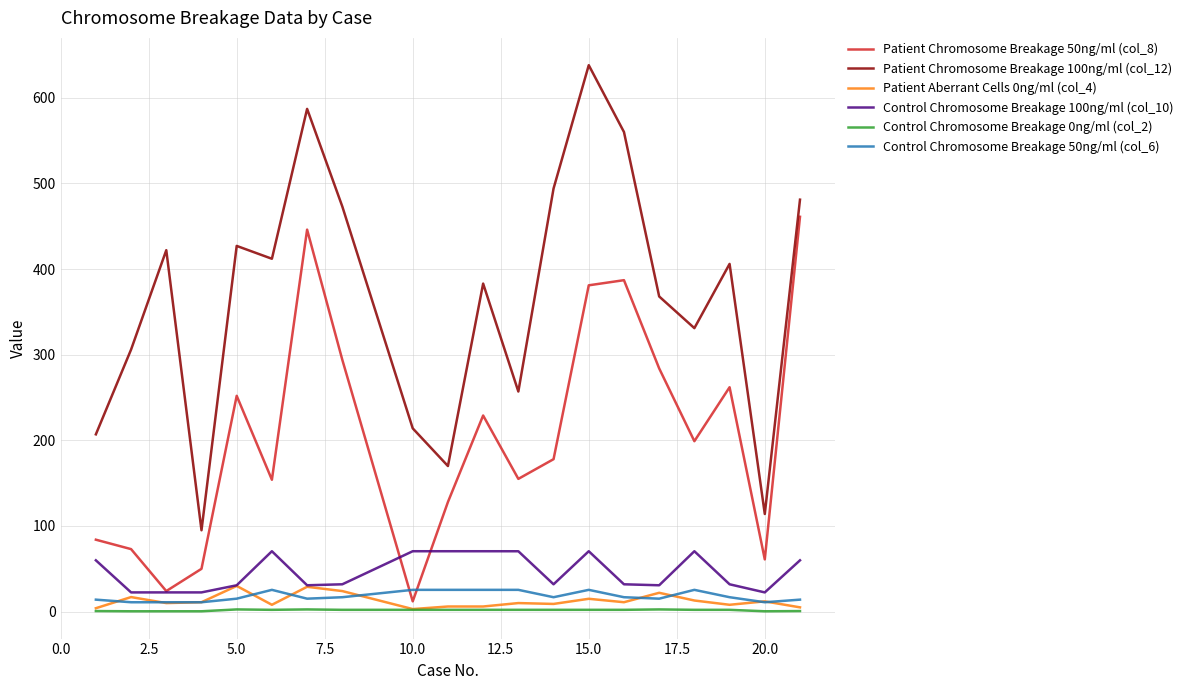

What is the highest value of the Patient Aberrant Cells 0ng/ml (col_4) series?

30.0